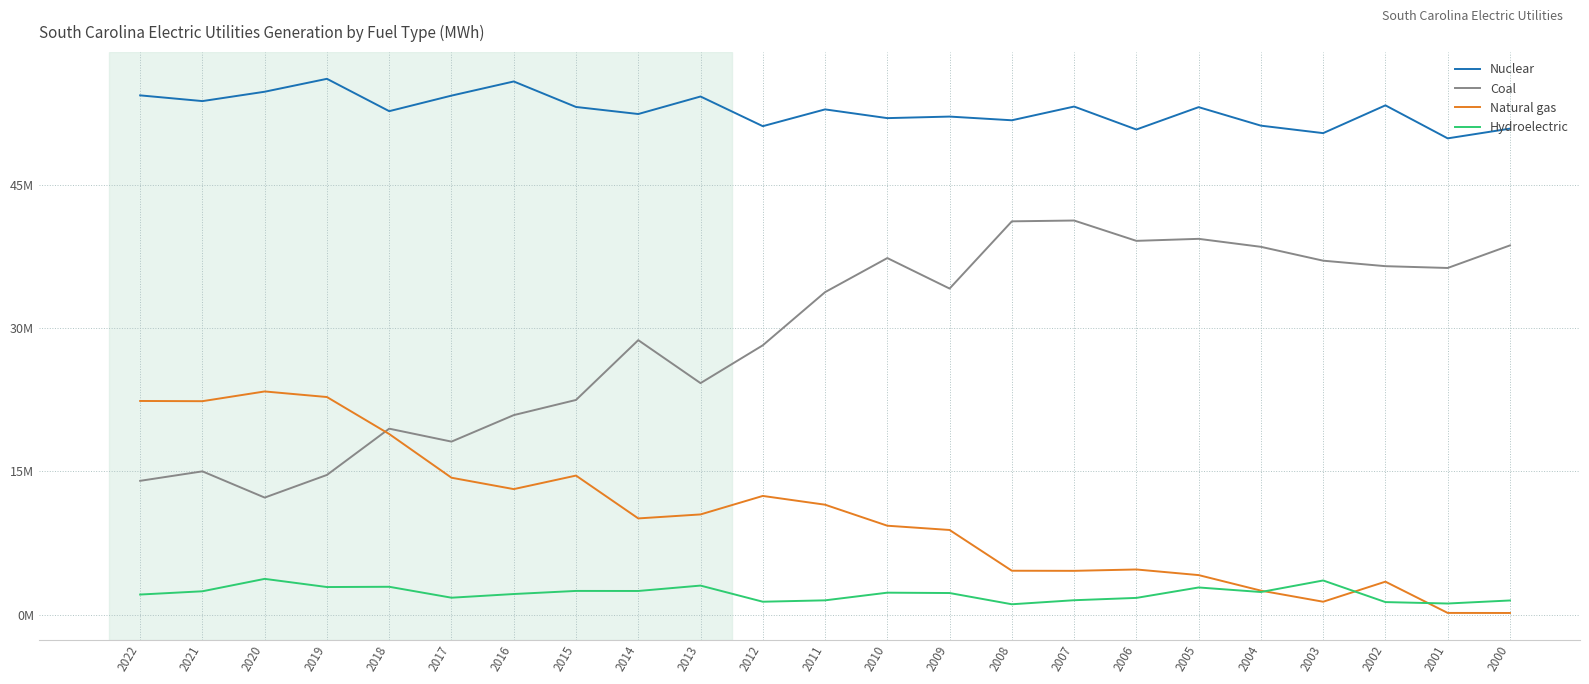

True or false: Nuclear and Hydroelectric intersect in this chart.

False